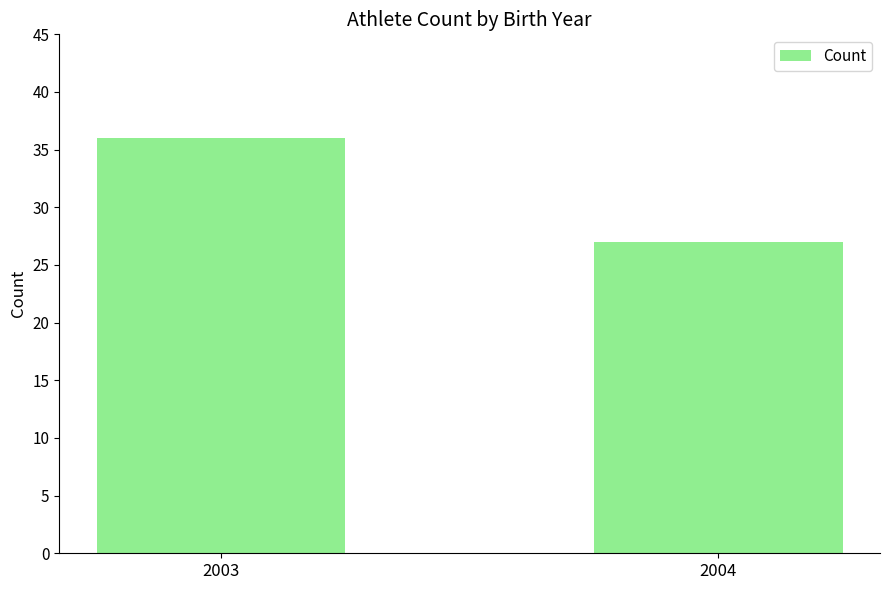

What is the sum of all values?

63